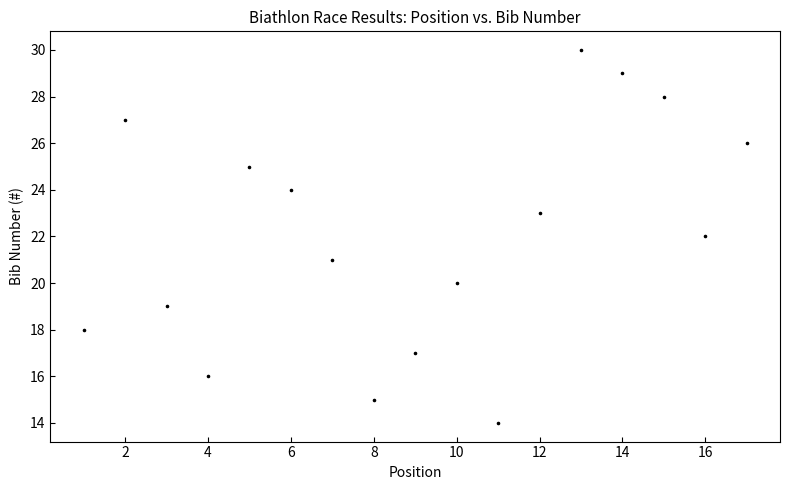

What is the range of X values (max minus min)?

16